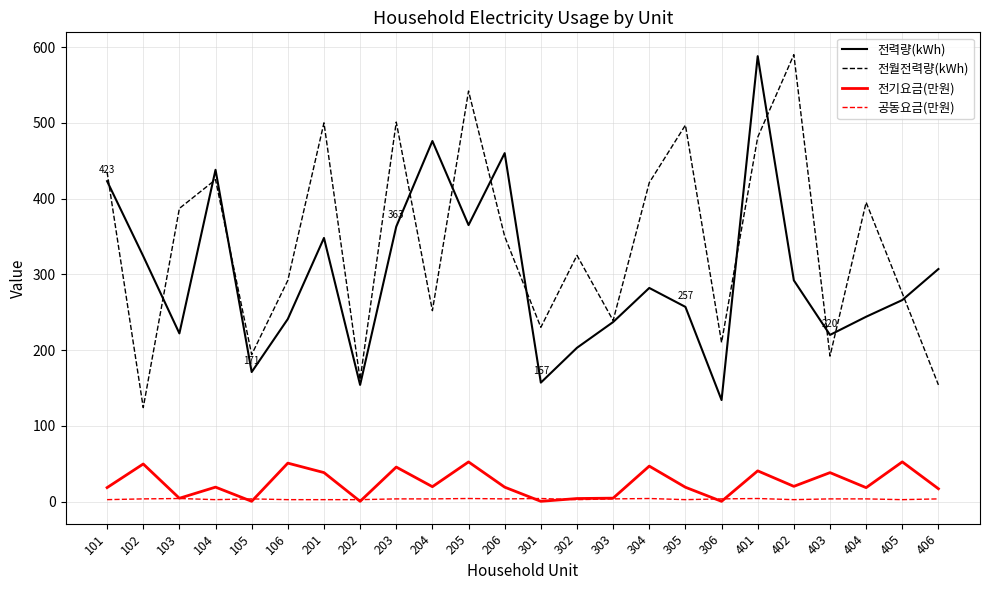

Which category has the highest value in the 전월전력량(kWh) series?

402